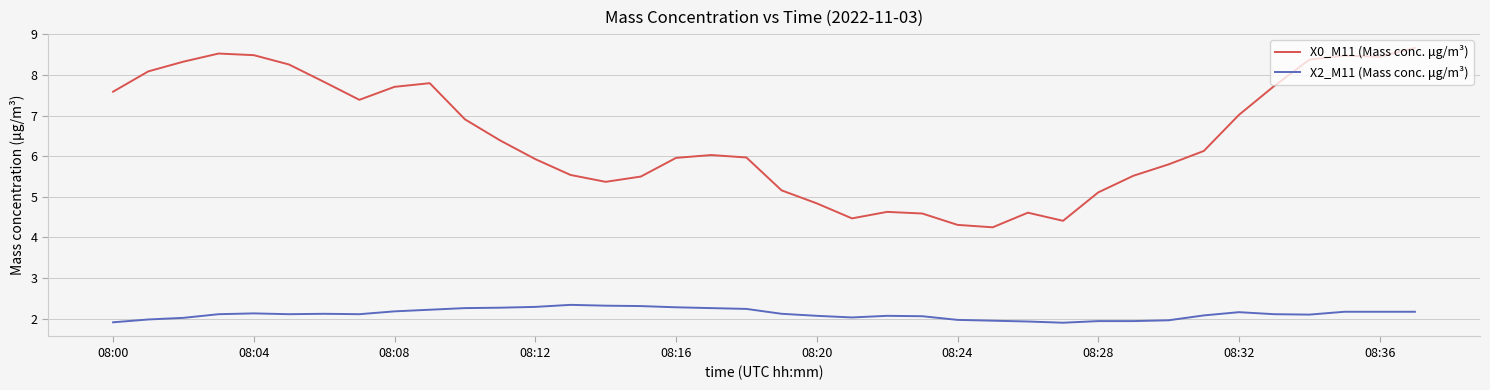

True or false: X0_M11 (Mass conc. μg/m³) and X2_M11 (Mass conc. μg/m³) intersect in this chart.

False